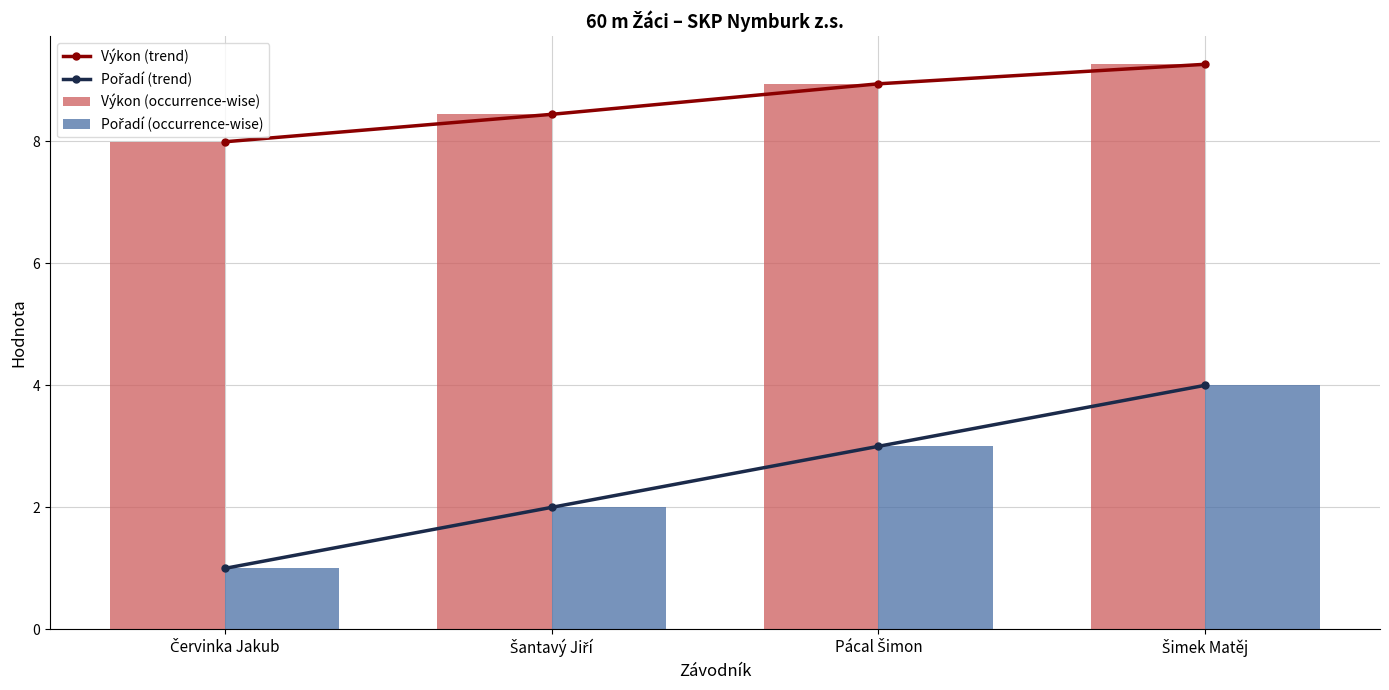

At which category is the sum across all series the highest?

Šimek Matěj